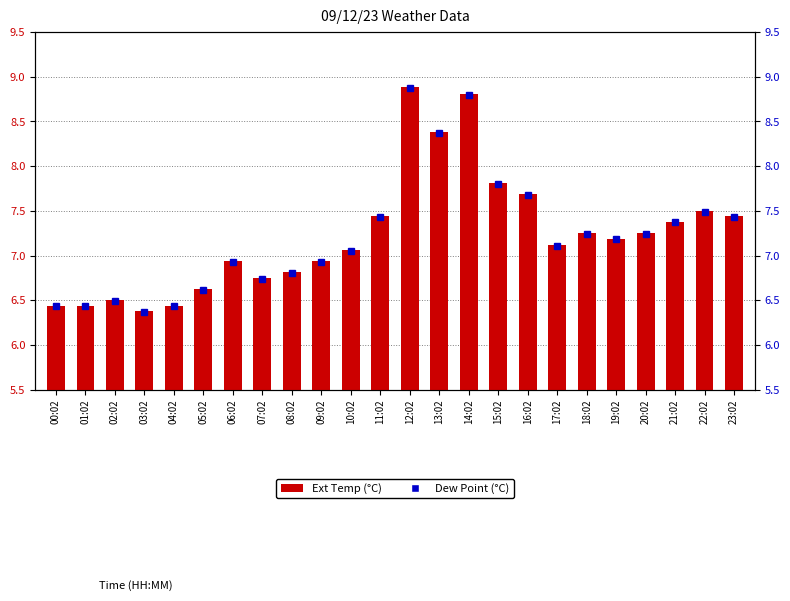

Is it true that the value at 04:02 is 10.8?

False